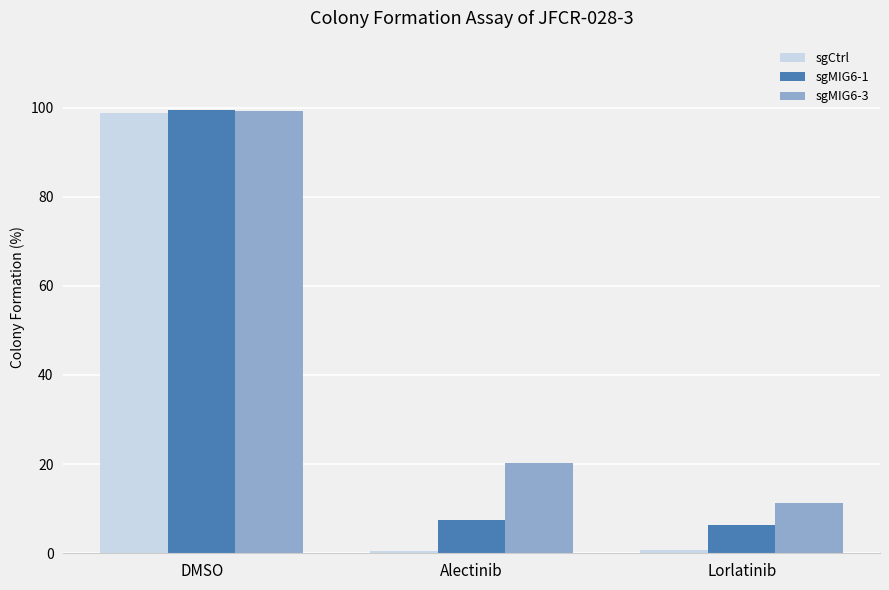

What is the label of the 3rd bar from the left?

Lorlatinib